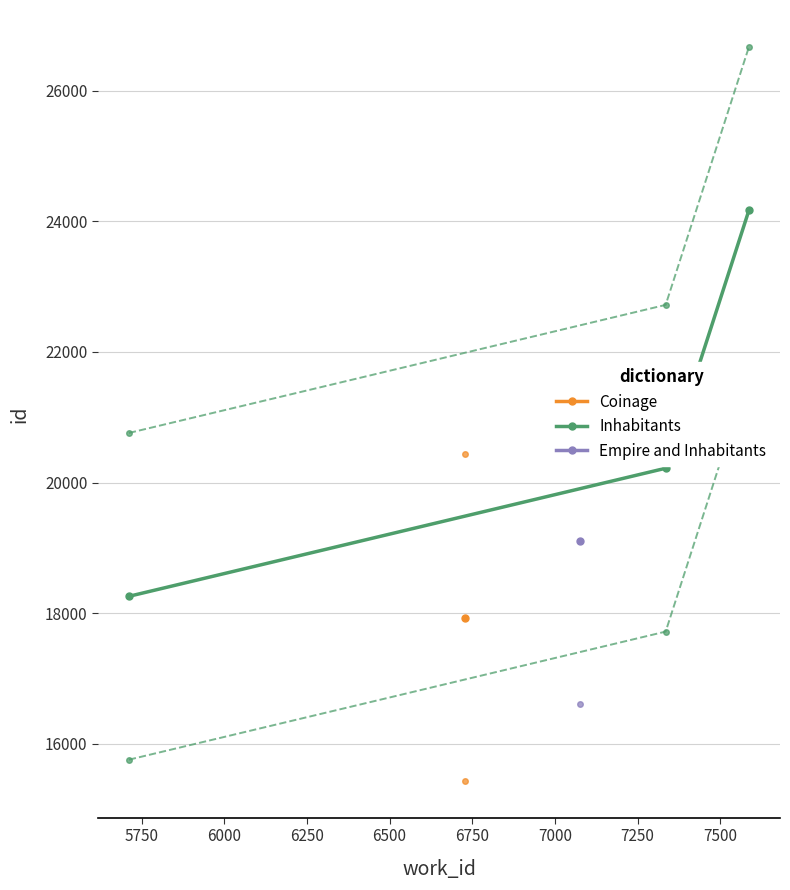

What is the value of the Inhabitants point at the 1st from the left?

18260